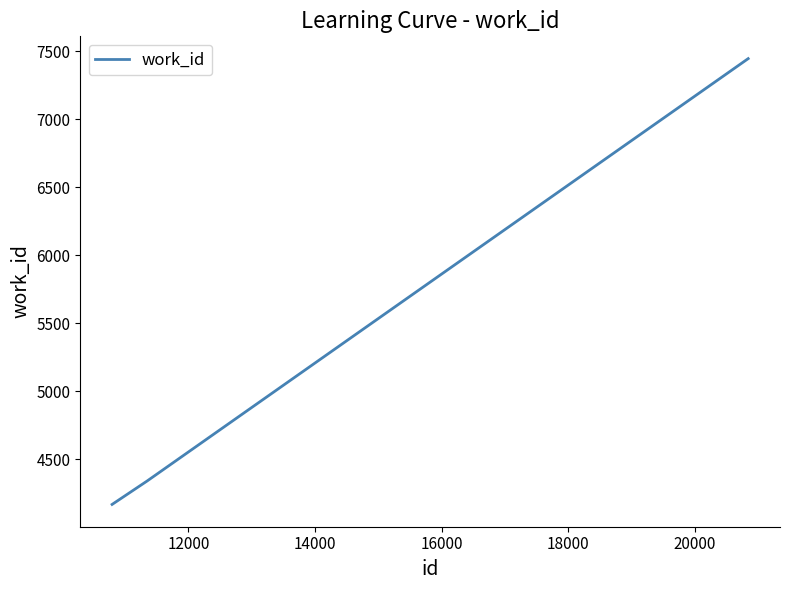

What is the maximum value shown in the chart?

7447